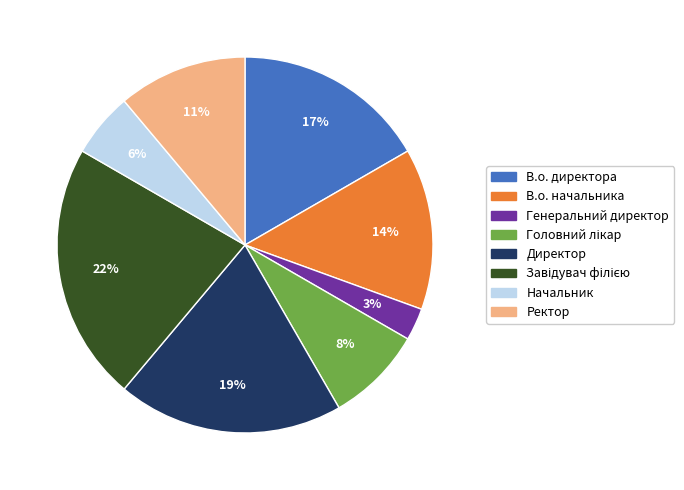

What is the smallest slice in the pie chart?

Генеральний директор